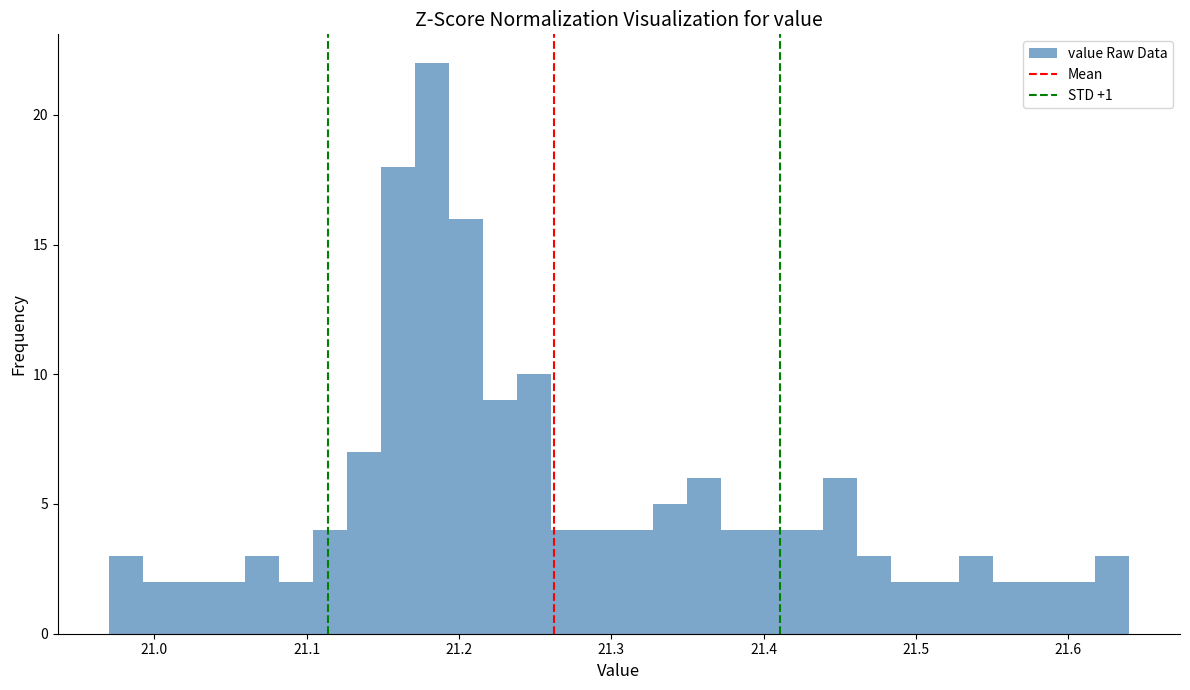

Around what value on the x-axis is the tallest bar? Give the approximate position of its centre, as read against the axis.

21.18